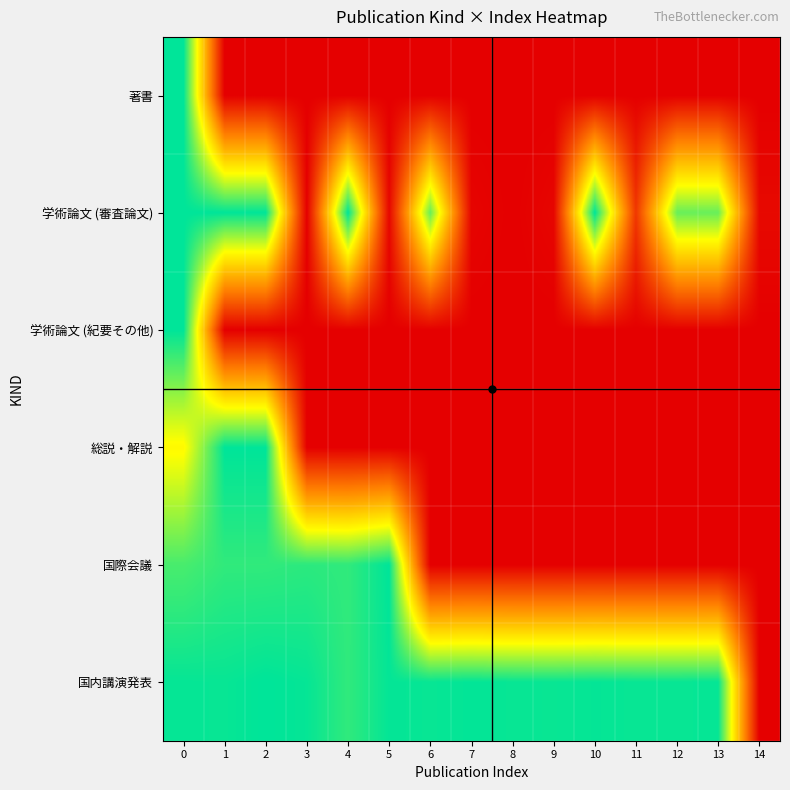

Rank the series at 0 from lowest to highest value.

総説・解説, 国際会議, 国内講演発表, 学術論文 (審査論文), 著書, 学術論文 (紀要その他)